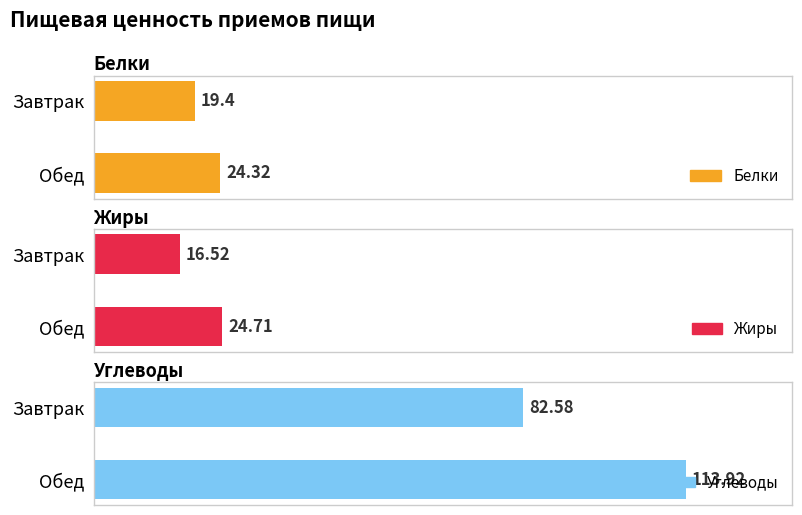

What position from the left is Обед?

2